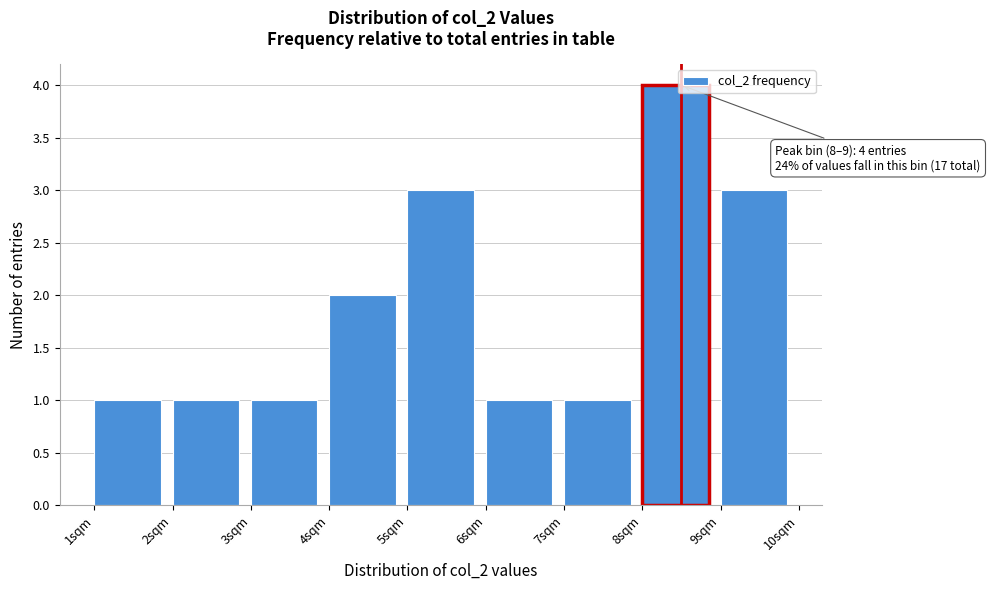

Over which range of the x-axis is the bar tallest?

8 to 9